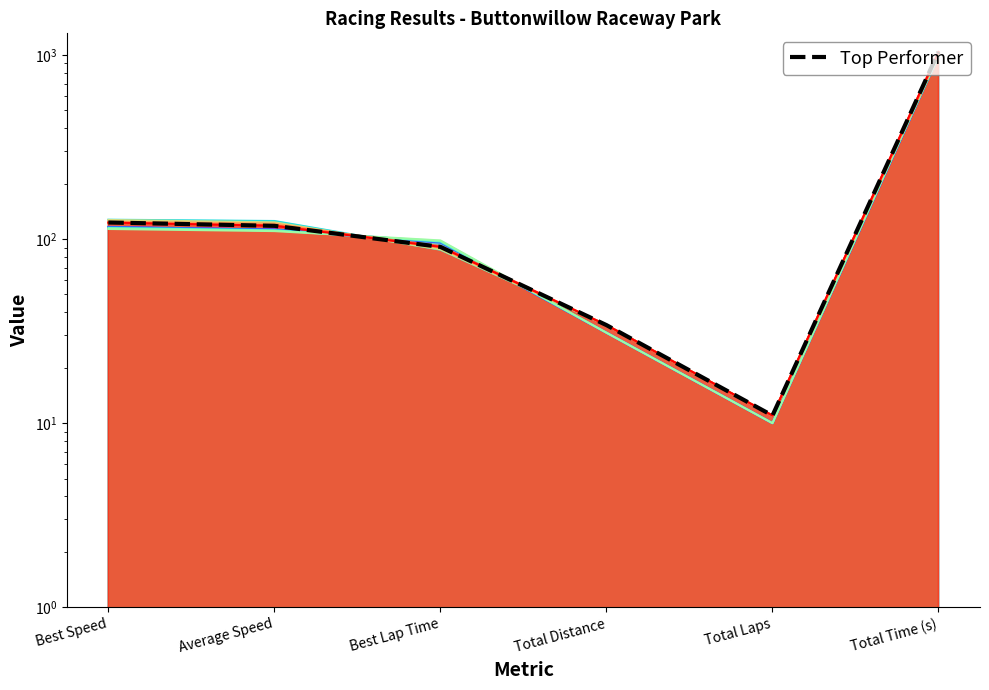

What position from the right is Average Speed?

5